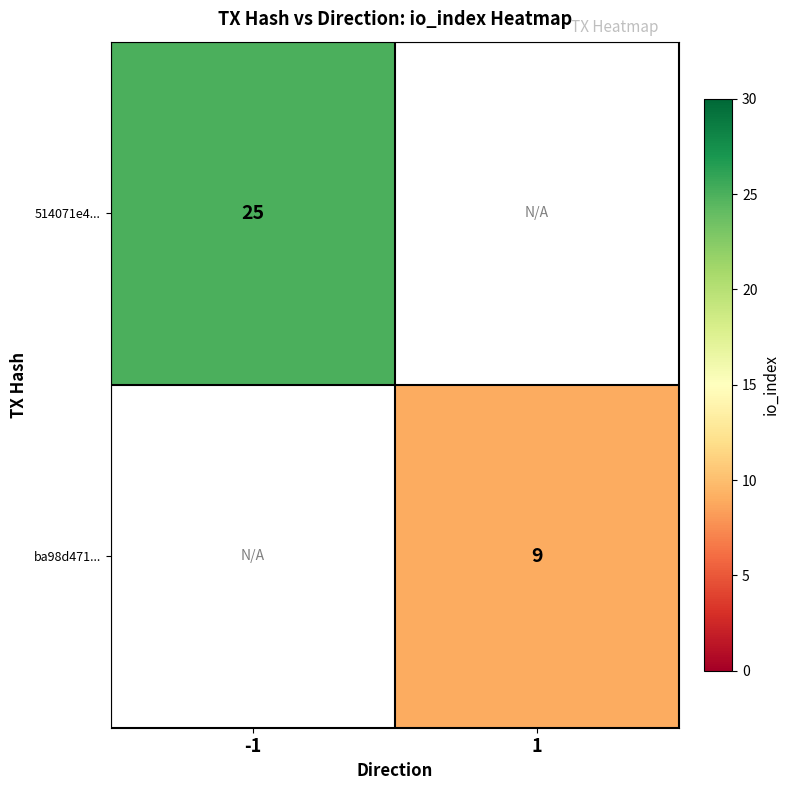

Between 1 and -1, which is larger?

-1